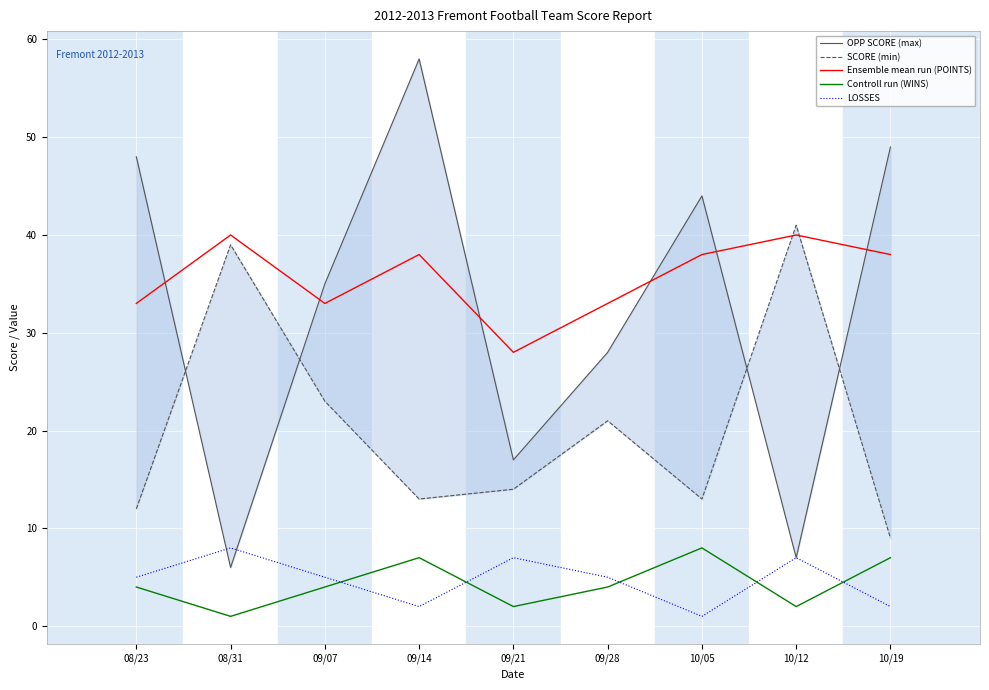

At which category does the chart reach its minimum across all series?

08/31